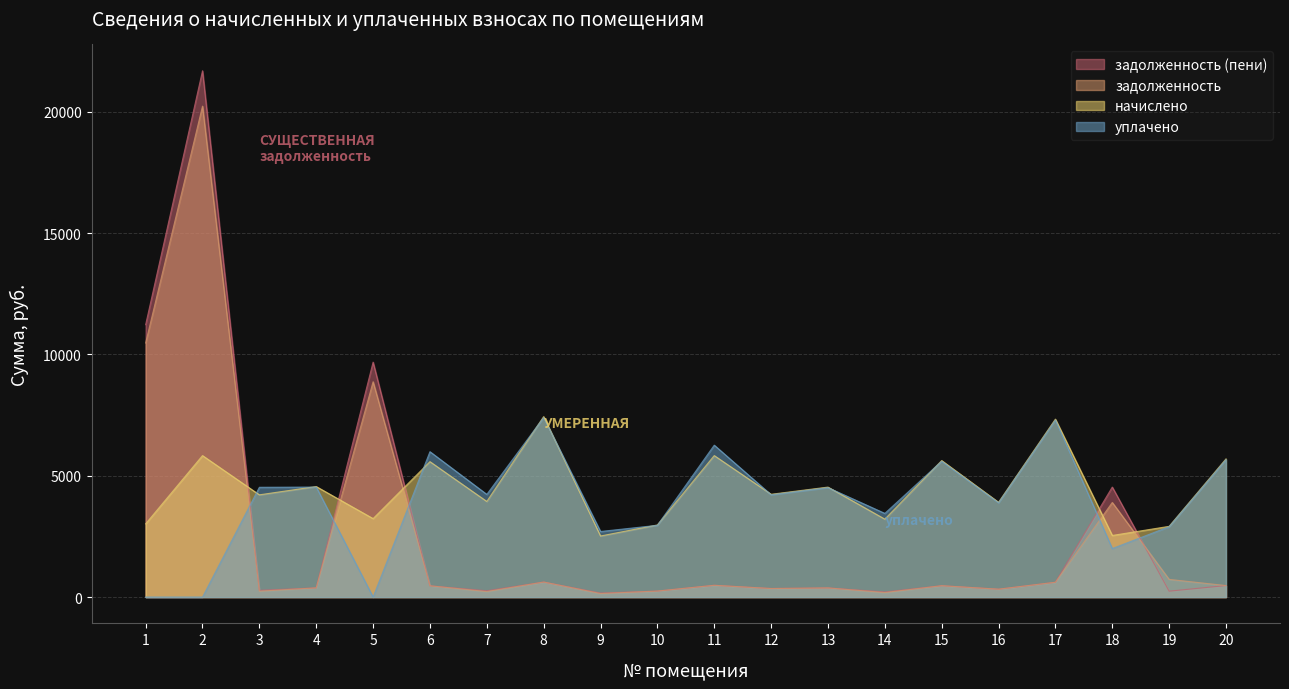

What is the sum of all zadolzhennost values?

49809.5